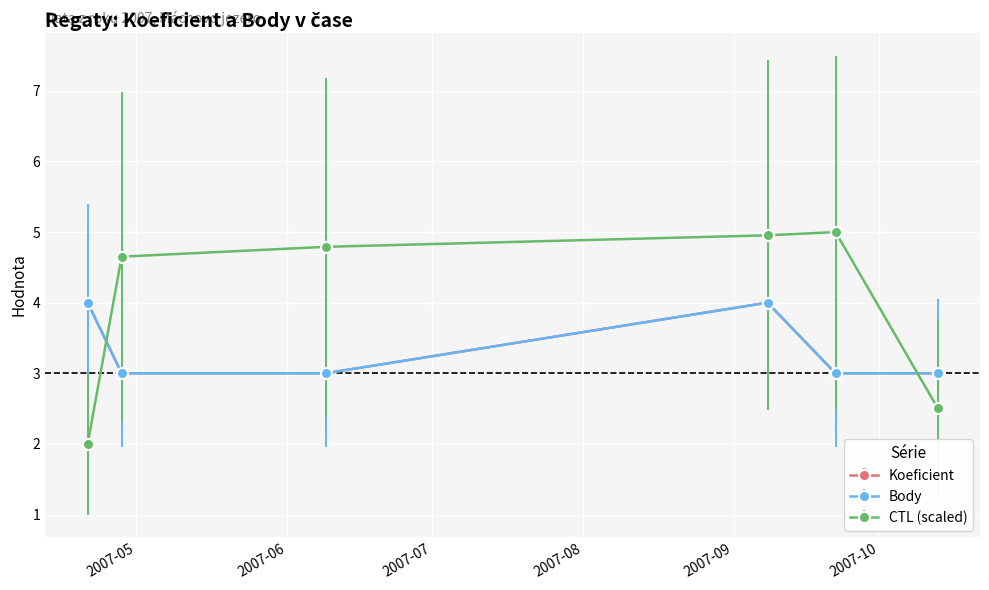

At which label does Koeficient reach its peak?

2007-04-21